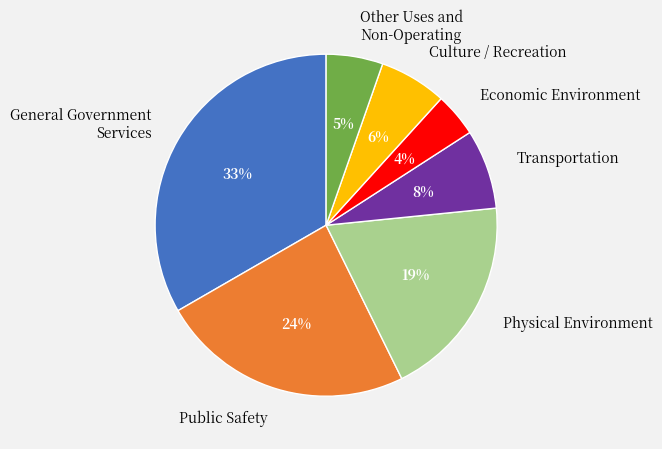

To the nearest percent, what is the combined percentage of Culture / Recreation and Transportation?

14%